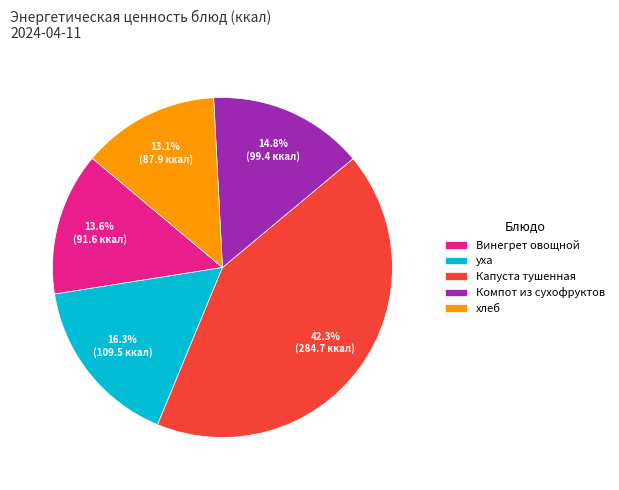

Do уха and Винегрет овощной together represent more than half of the pie?

No